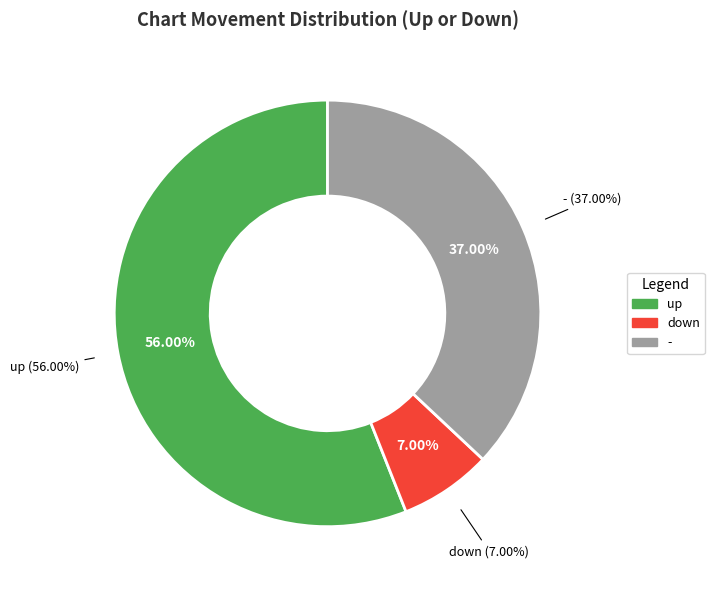

True or false: - accounts for 49% of the total.

False